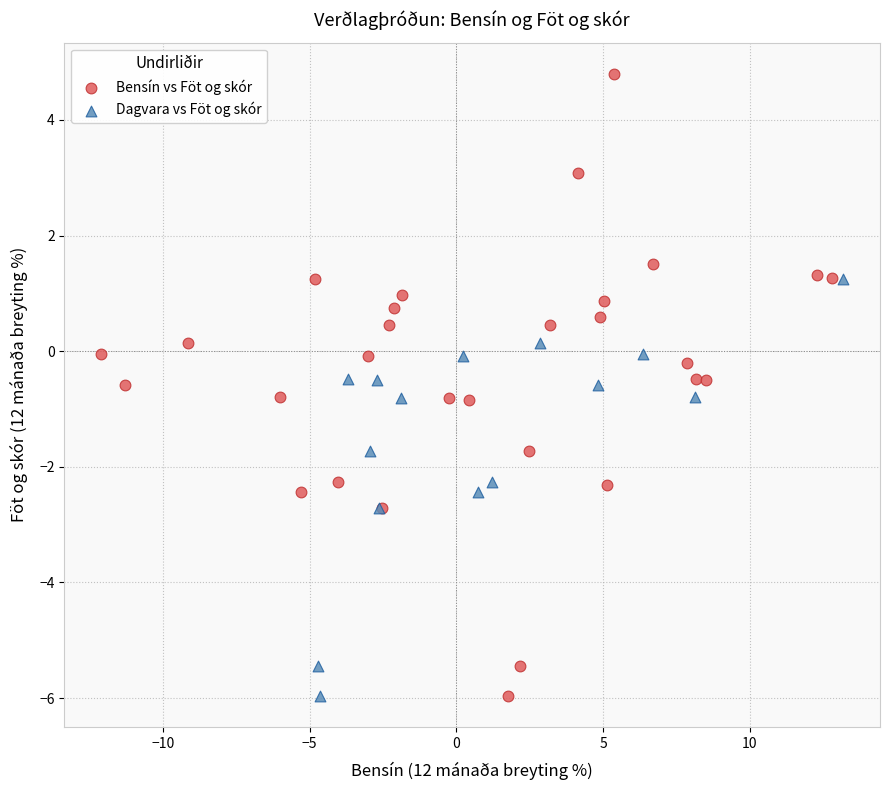

Which series has the largest Y range (max minus min)?

Bensín vs Föt og skór